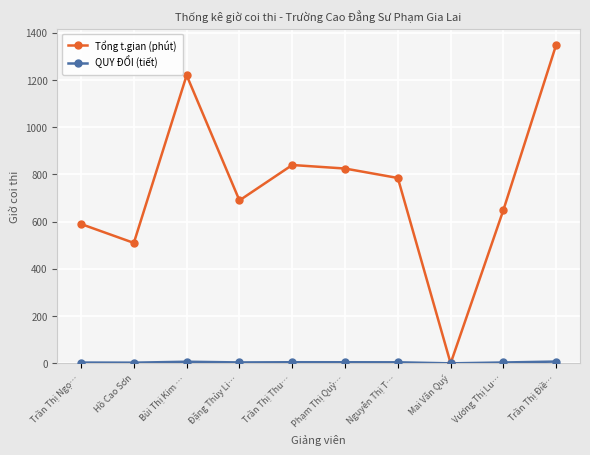

At which label does Tổng t.gian (phút) first exceed 785?

Bùi Thị Kim …